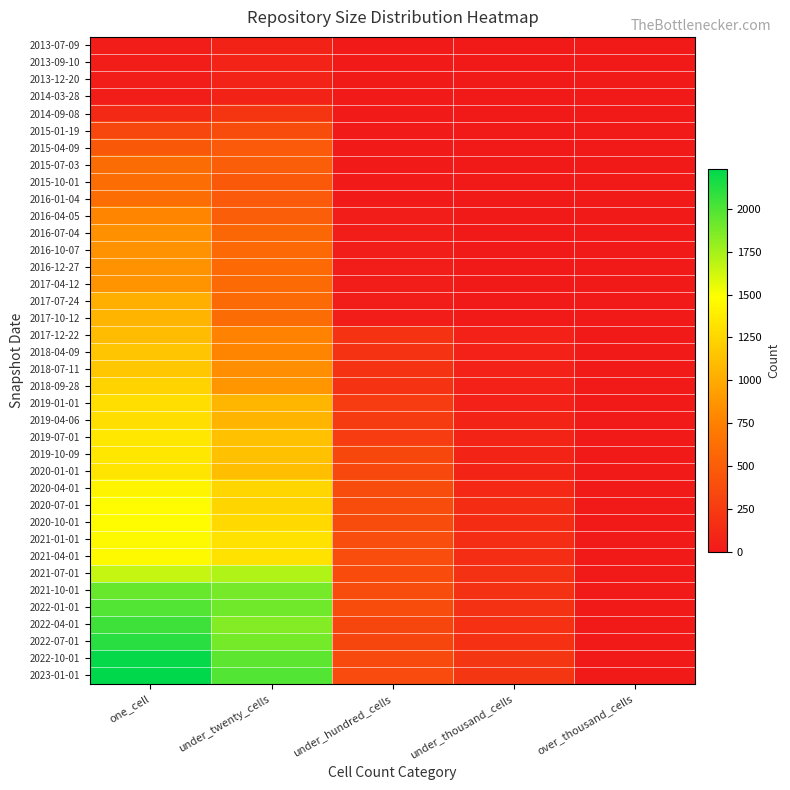

What is the maximum value shown in the chart?

2232